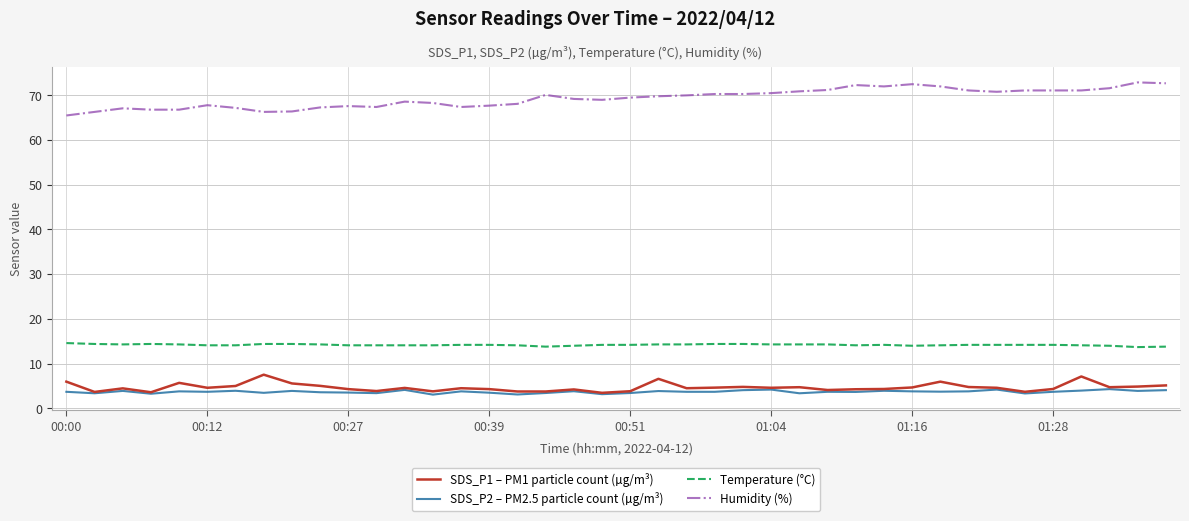

Which series has the widest spread of values?

Humidity (%)